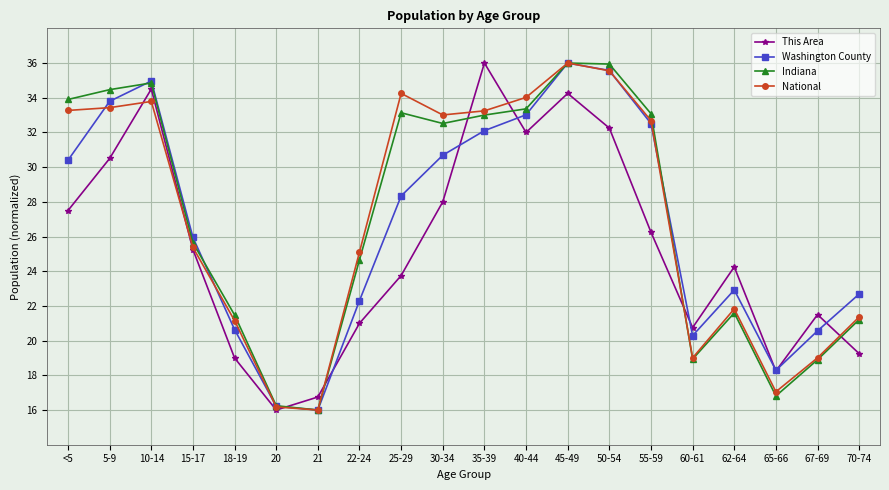

What is the smallest value displayed?

16.0